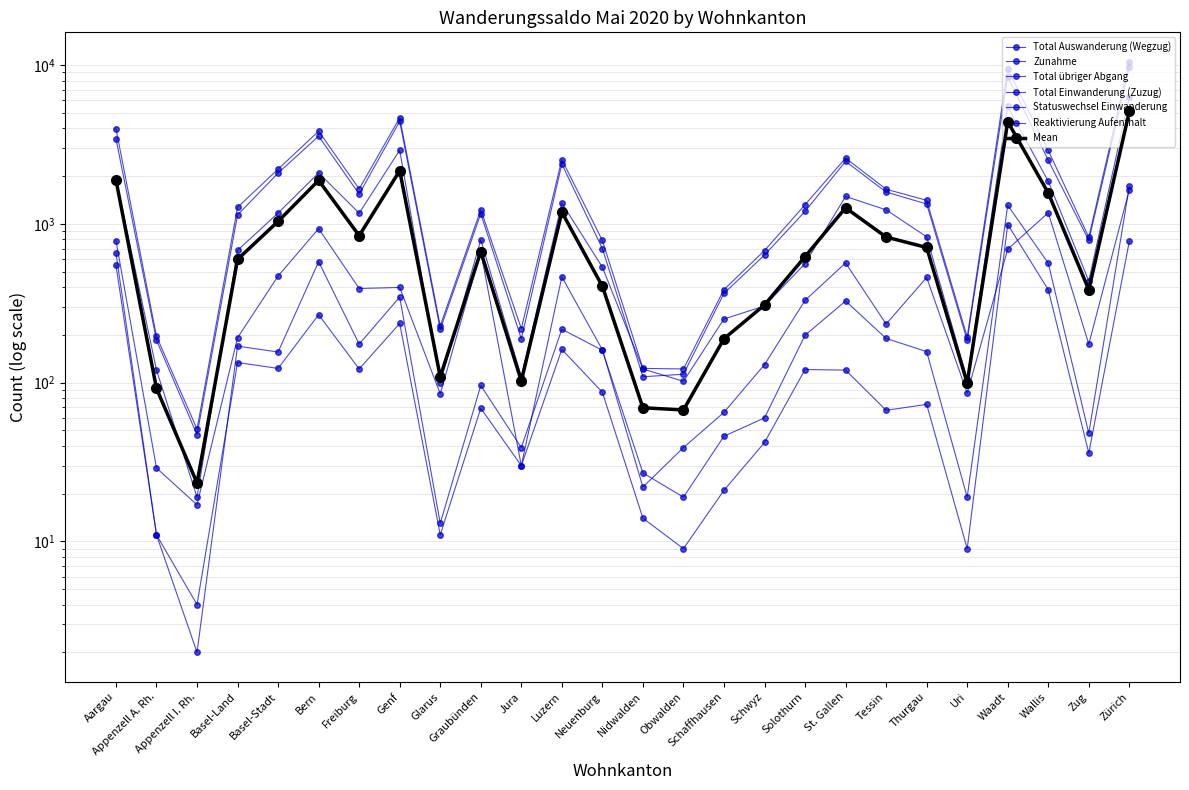

What is the total value across all series at Nidwalden?

417